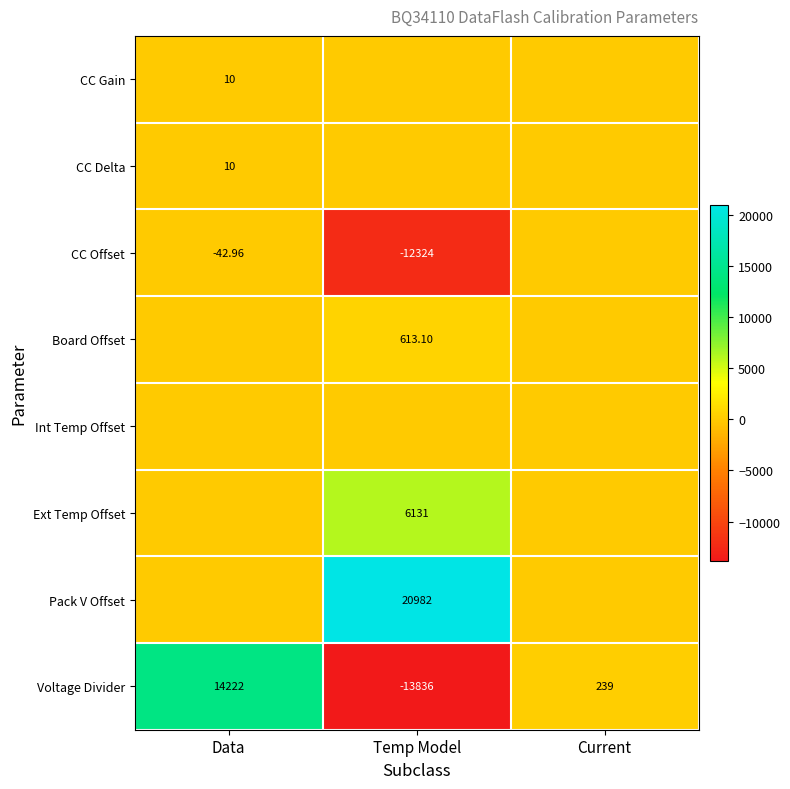

Rank the categories by Voltage Divider value from lowest to highest.

Temp Model, Current, Data